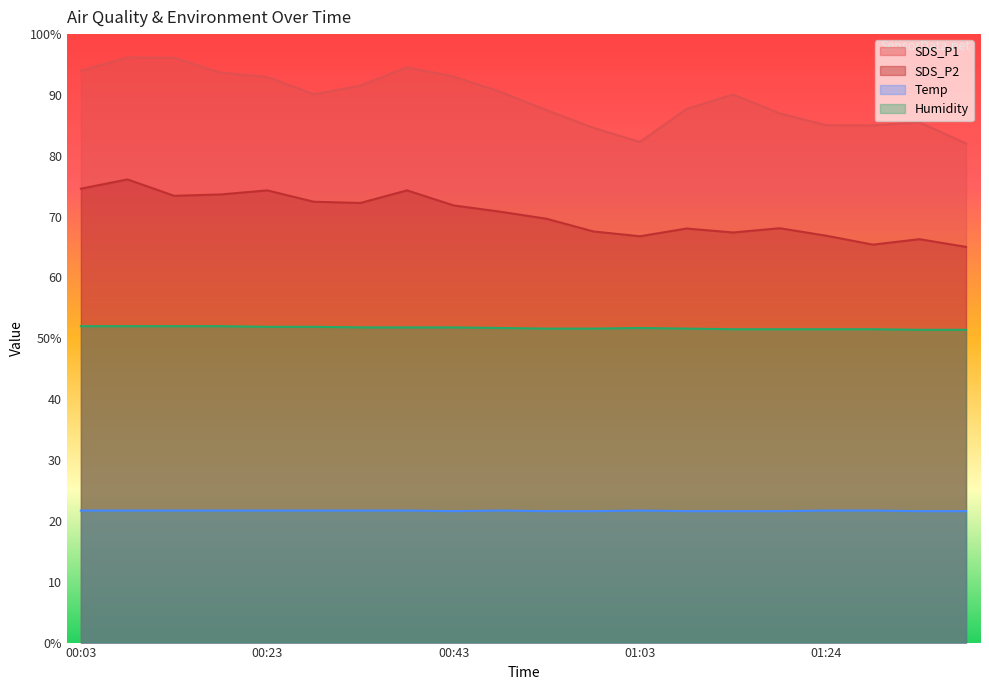

Reading right to left, what are all the values shown in this chart?

SDS_P1: 01:39=82.0	01:34=85.5	01:29=85.0	01:24=85.0	01:19=87.0	01:14=90.1	01:09=87.7	01:03=82.3	00:58=84.6	00:53=87.5	00:48=90.5	00:43=93.0	00:38=94.5	00:33=91.5	00:28=90.1	00:23=93.0	00:18=93.7	00:13=96.1	00:08=96.2	00:03=94.0
SDS_P2: 01:39=65.0	01:34=66.3	01:29=65.4	01:24=66.9	01:19=68.1	01:14=67.4	01:09=68.0	01:03=66.8	00:58=67.6	00:53=69.7	00:48=70.8	00:43=71.8	00:38=74.3	00:33=72.2	00:28=72.5	00:23=74.3	00:18=73.7	00:13=73.4	00:08=76.1	00:03=74.6
Temp: 01:39=21.6	01:34=21.6	01:29=21.7	01:24=21.7	01:19=21.6	01:14=21.6	01:09=21.6	01:03=21.7	00:58=21.6	00:53=21.6	00:48=21.7	00:43=21.6	00:38=21.7	00:33=21.7	00:28=21.7	00:23=21.7	00:18=21.7	00:13=21.7	00:08=21.7	00:03=21.7
Humidity: 01:39=51.4	01:34=51.4	01:29=51.5	01:24=51.5	01:19=51.5	01:14=51.5	01:09=51.6	01:03=51.7	00:58=51.6	00:53=51.6	00:48=51.7	00:43=51.8	00:38=51.8	00:33=51.8	00:28=51.9	00:23=51.9	00:18=52.0	00:13=52.0	00:08=52.0	00:03=52.0